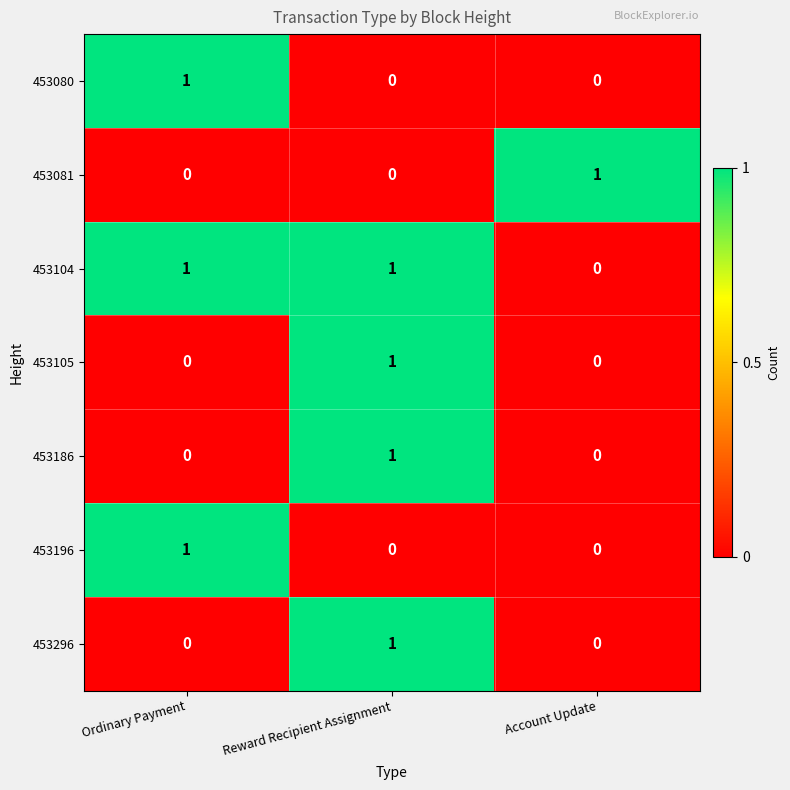

The value of 453080 at Account Update is 1. True or false?

False